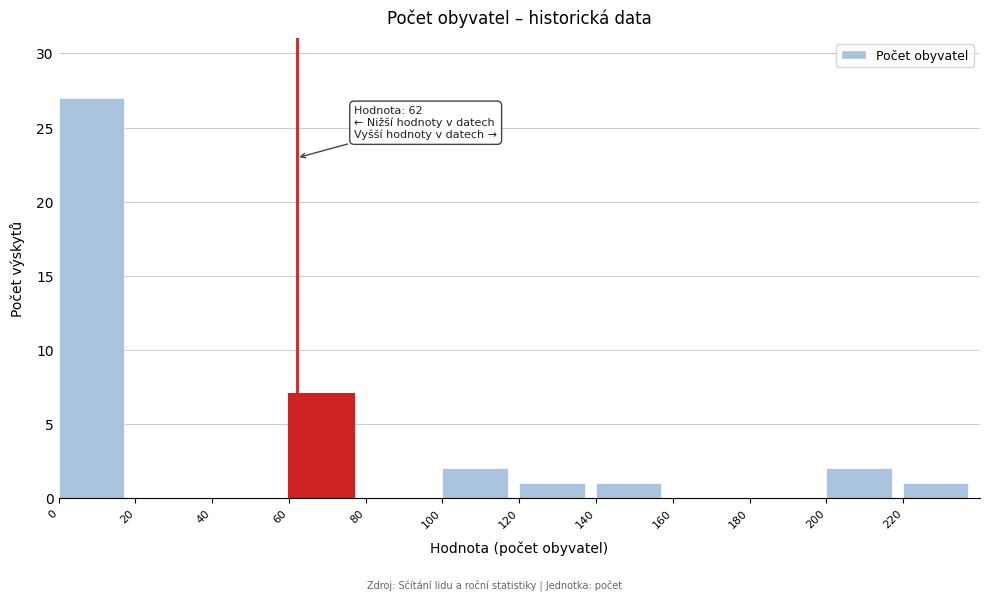

Which range on the x-axis has the tallest bar?

0 to 20